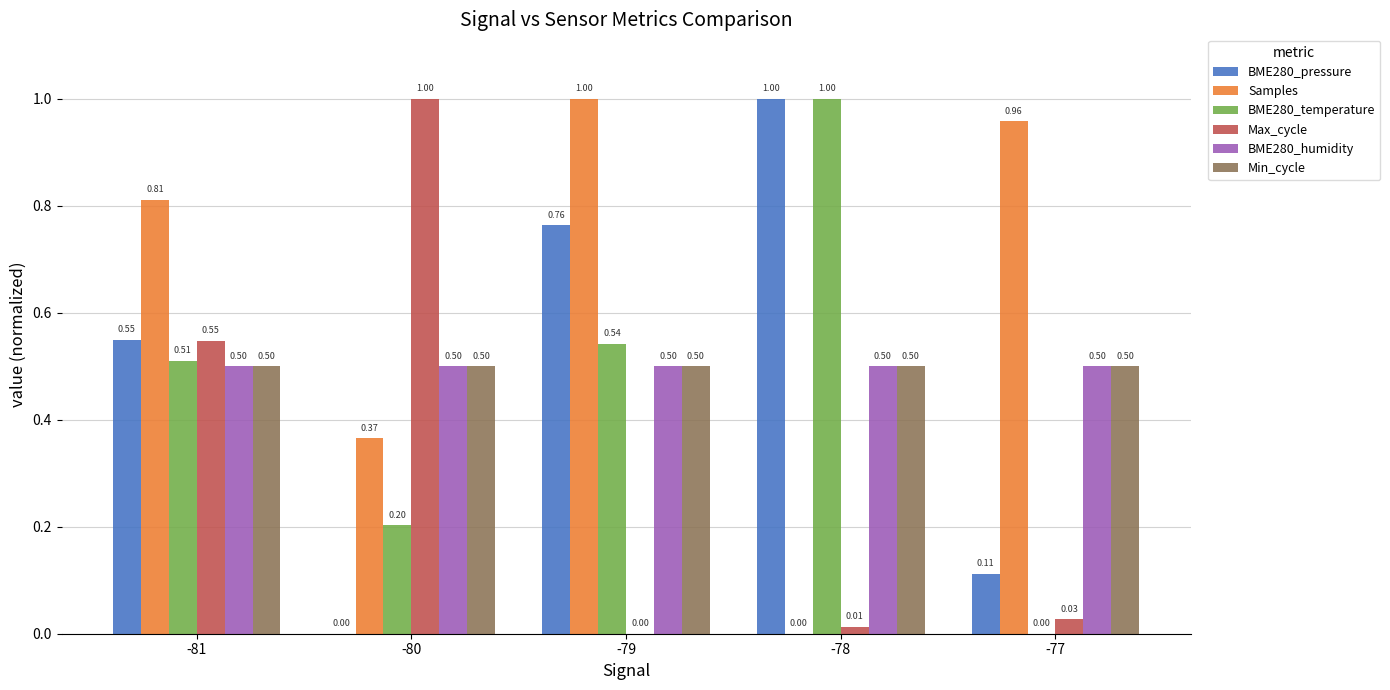

Which series changed the most between -81 and -78?

Samples